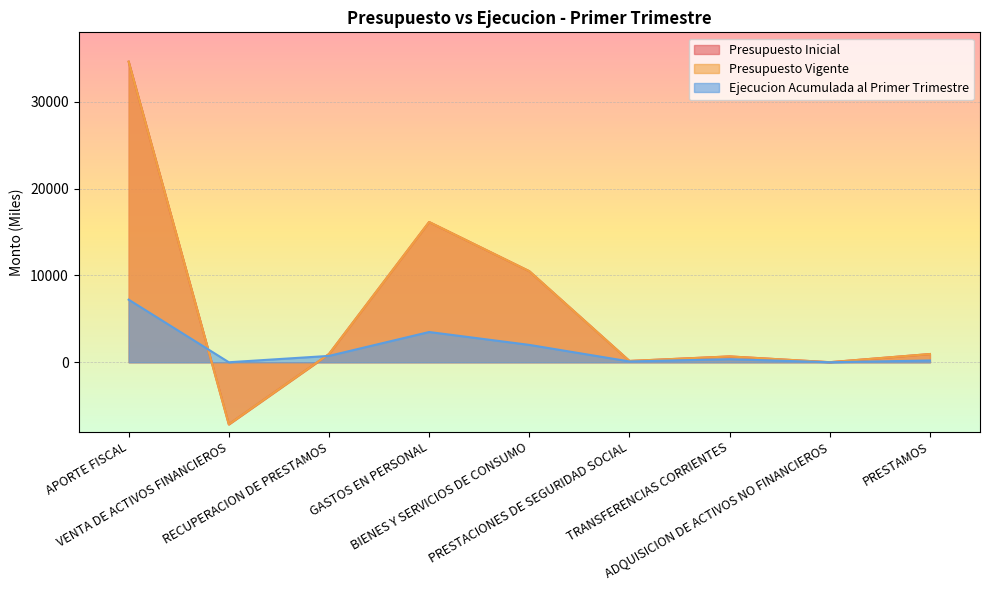

What is the sum of all Presupuesto Vigente values?

56822